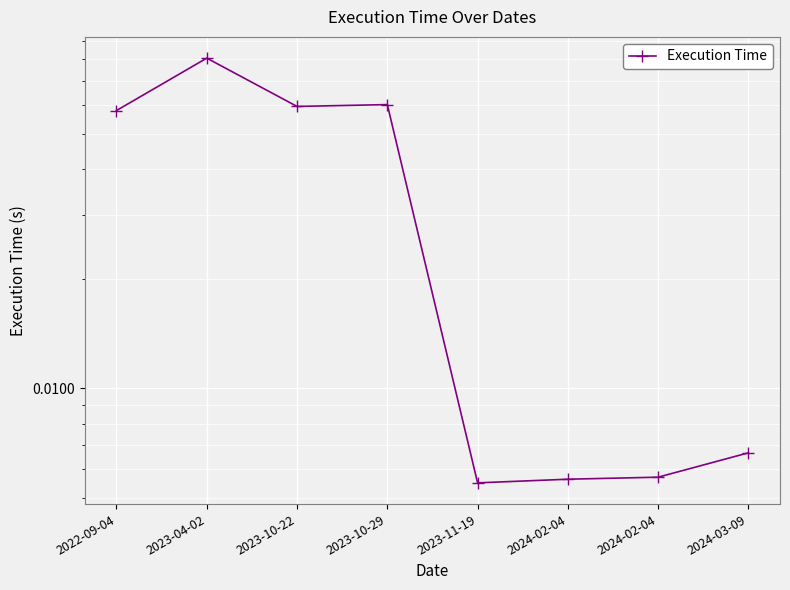

At which category does the data reach its first local valley?

2023-10-22